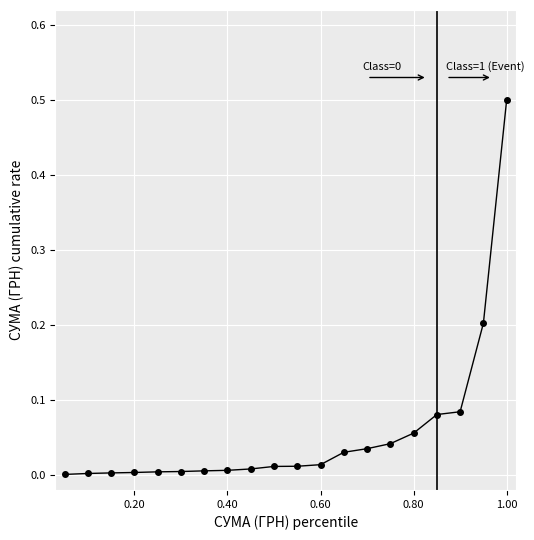

What is the maximum value shown in the chart?

0.5